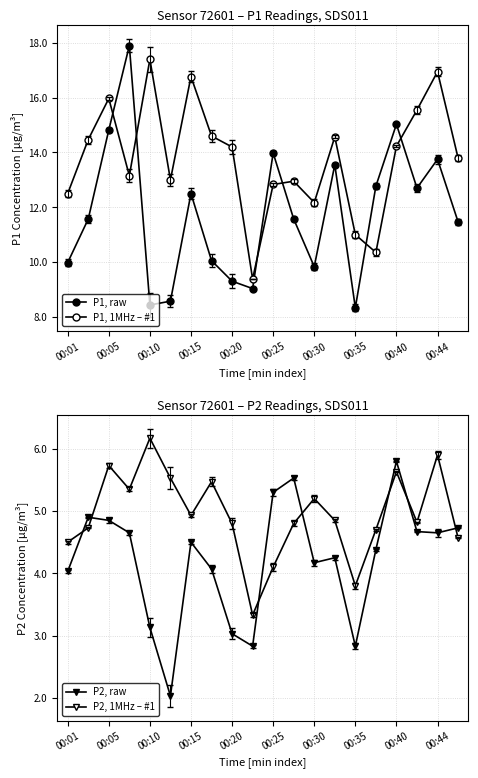

What is the difference between the maximum and second lowest values in the P1, raw series?

9.5